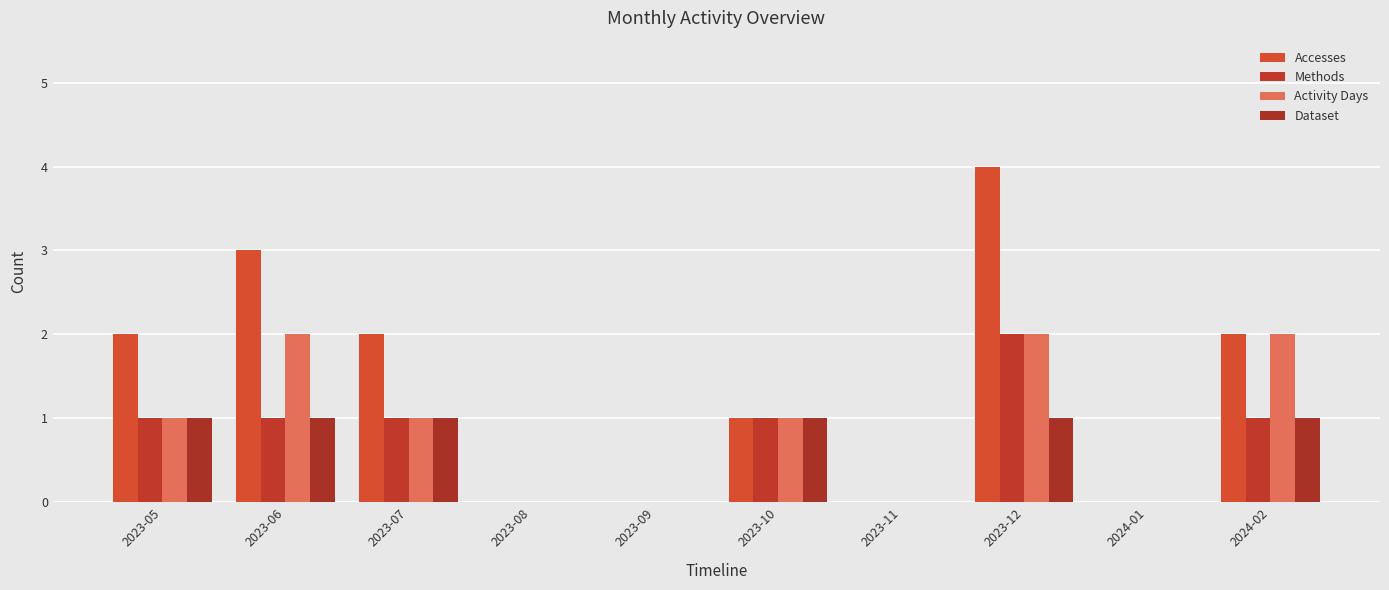

Rank the series at 2023-05 from lowest to highest value.

Methods, Activity Days, Dataset, Accesses